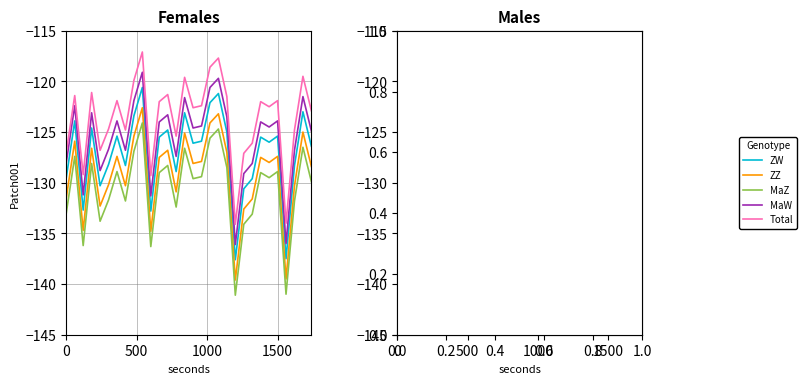

List the series in order of their peak value, lowest first.

MaZ, ZZ, ZW, MaW, Total